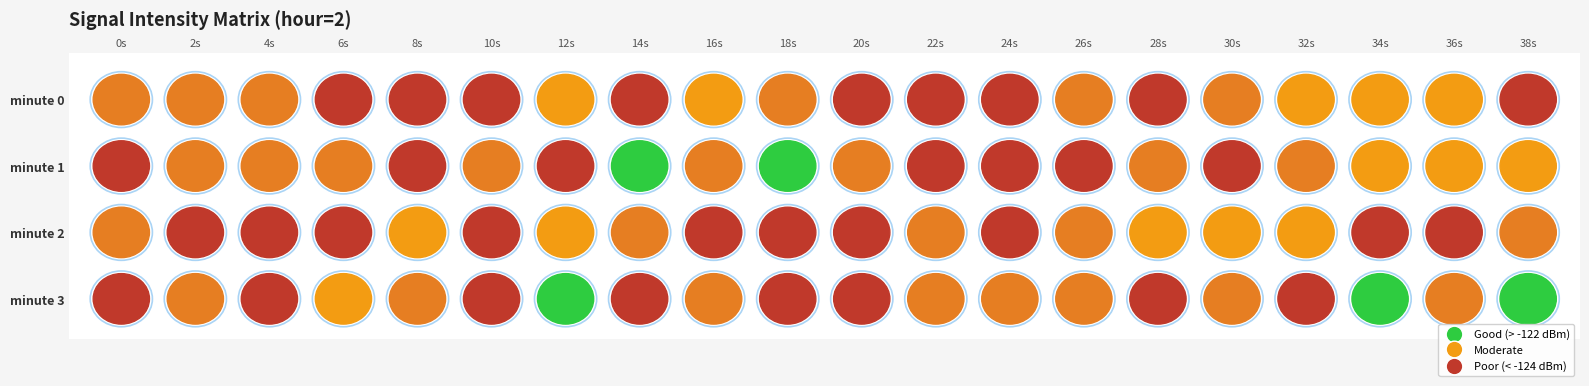

At which category does the chart reach its peak across all series?

7